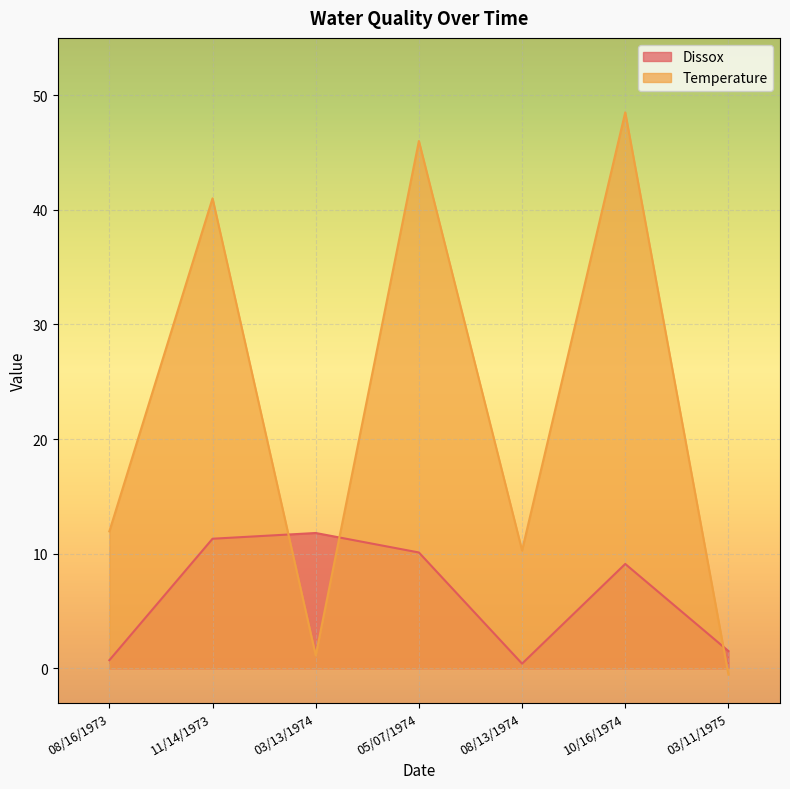

Is it true that Temperature equals 16.5 at 08/13/1974?

False